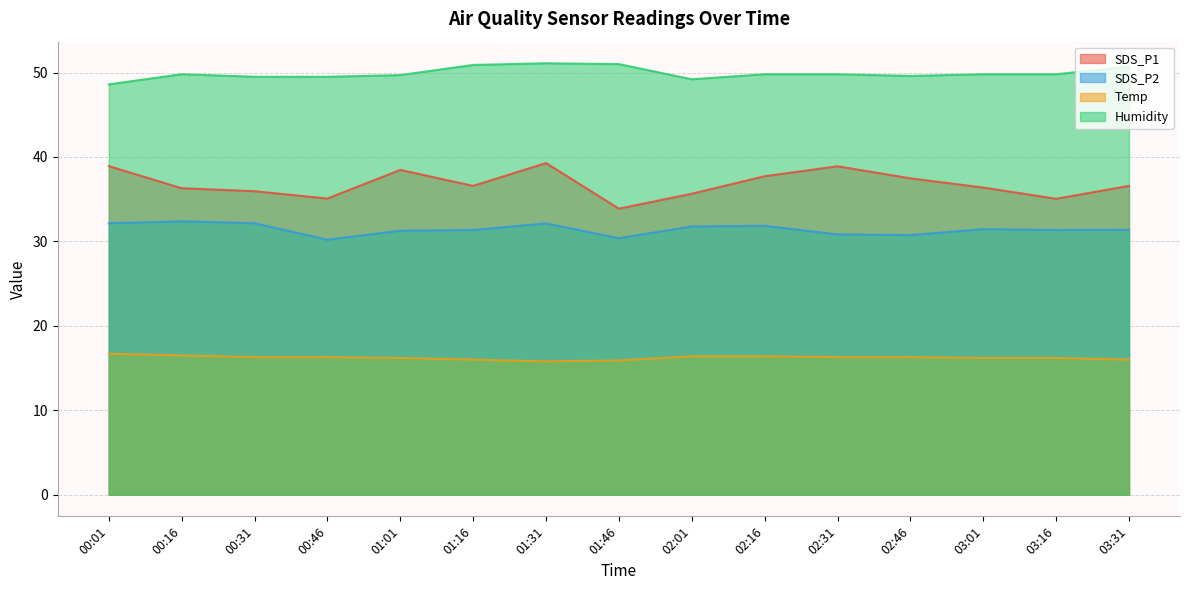

What is the maximum value shown in the chart?

51.1